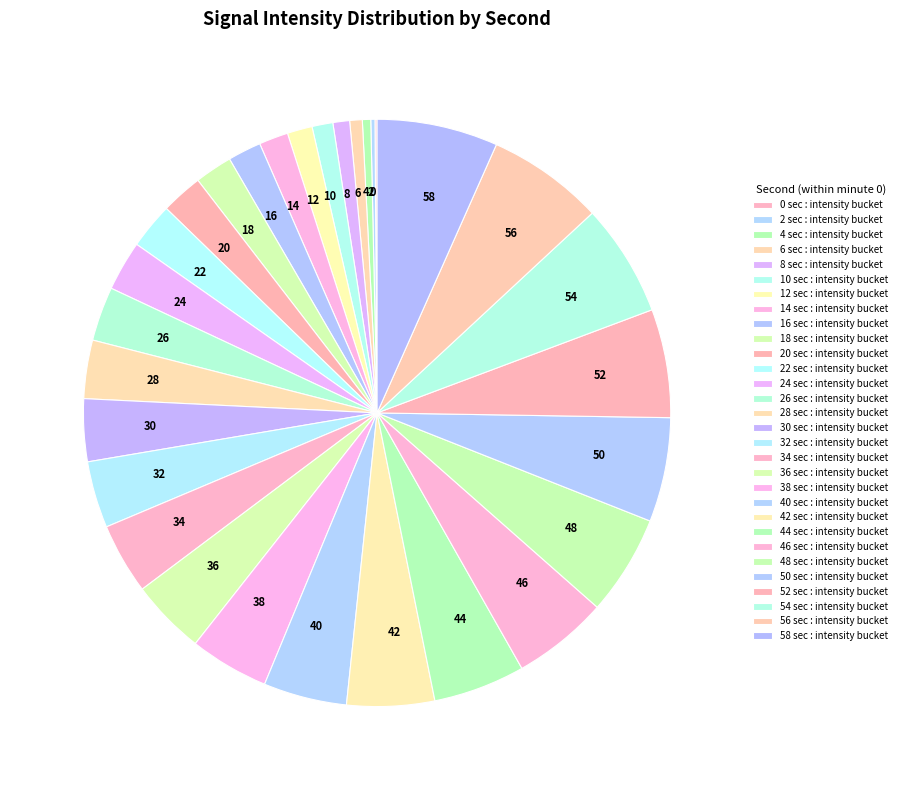

Is 8 the majority of the pie?

No